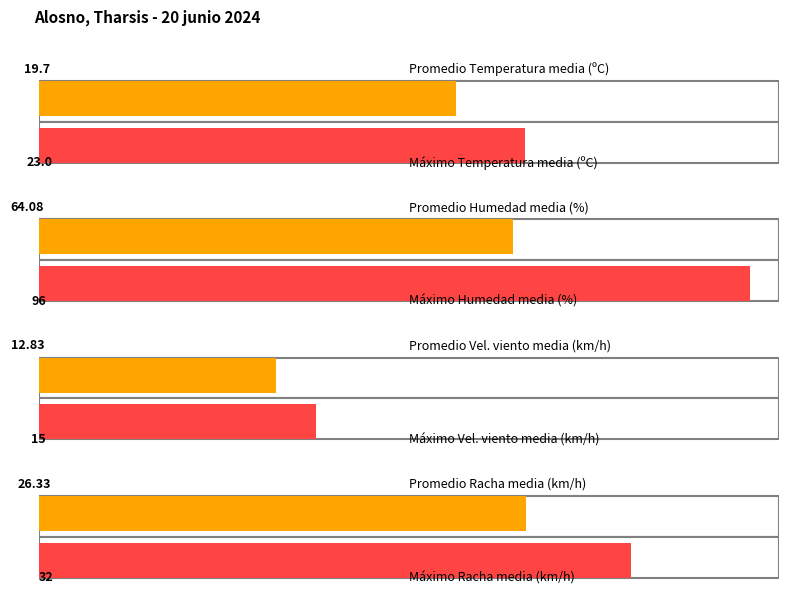

Which series has the largest total across all categories?

Humedad (%)